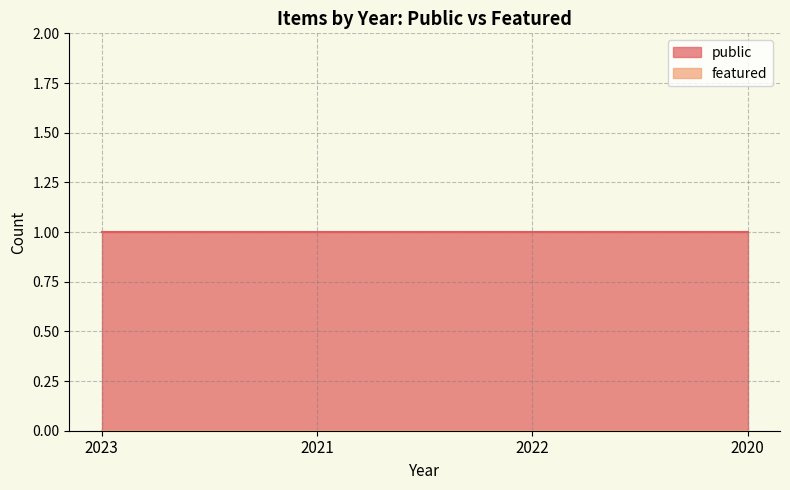

True or false: featured has more than 2 points higher than both neighbors.

False